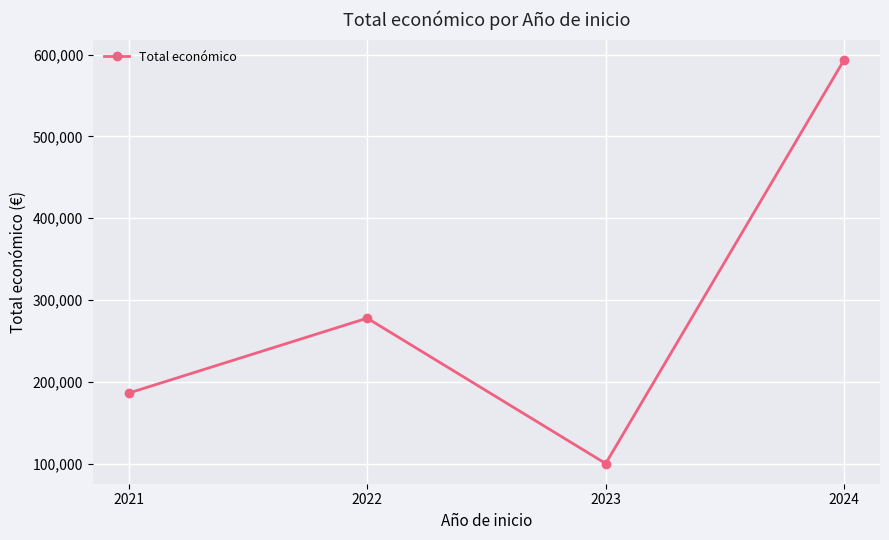

Between 2024 and 2021, which is larger?

2024